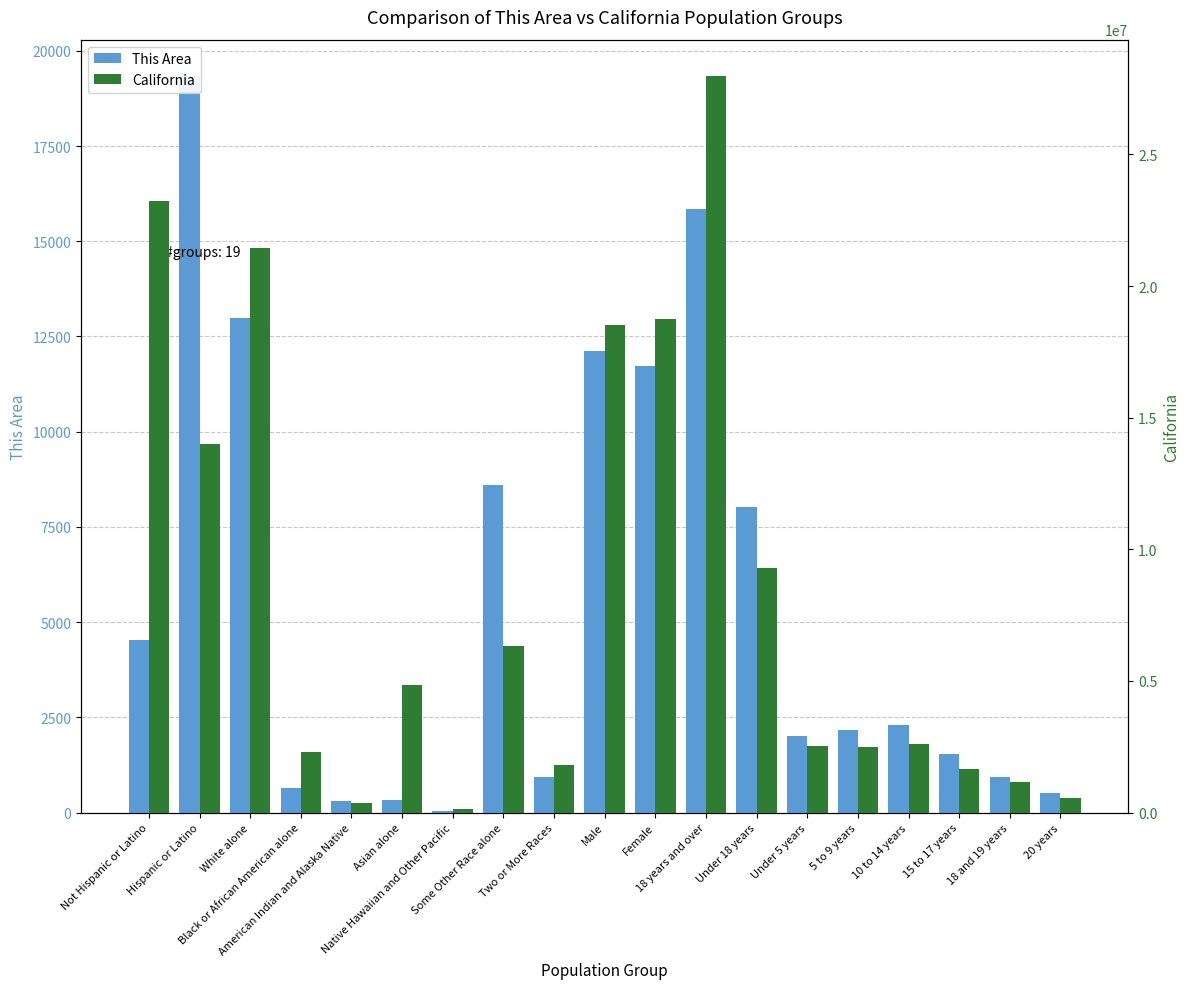

Where does the California series first go above 2590930?

Not Hispanic or Latino